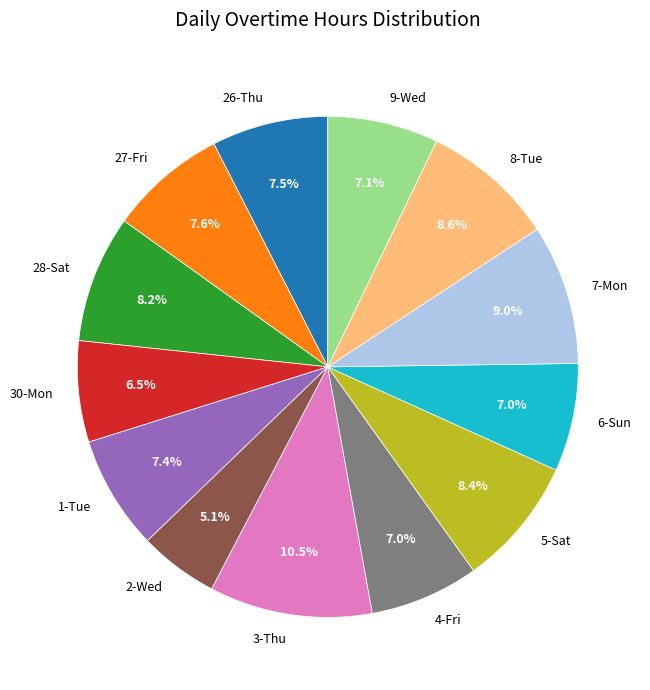

To the nearest percent, what is the difference between the 1-Tue and 2-Wed slice percentages?

2%